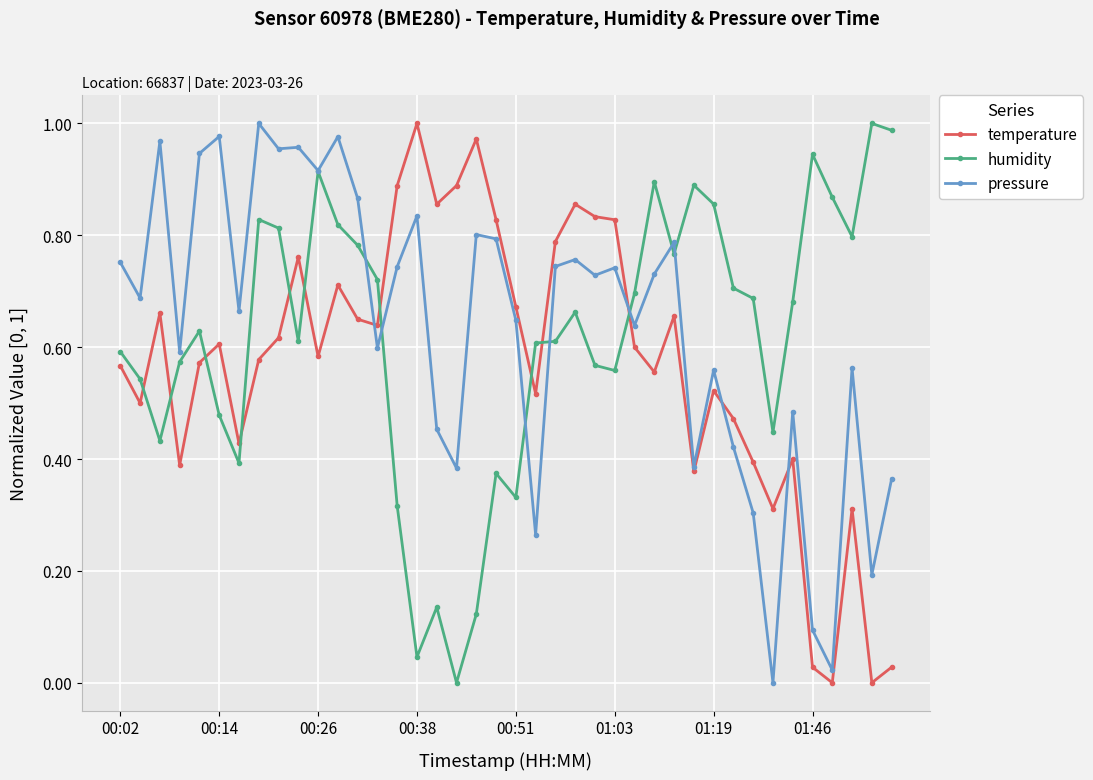

True or false: temperature has more than 0 interior local peaks.

True